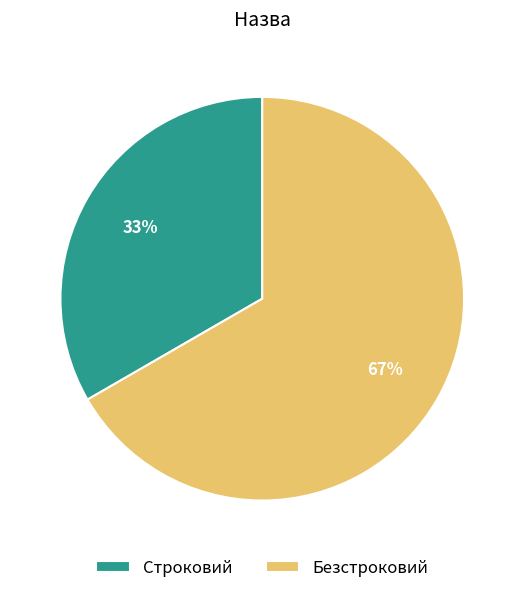

To the nearest percent, what percentage of the pie is Строковий?

33%